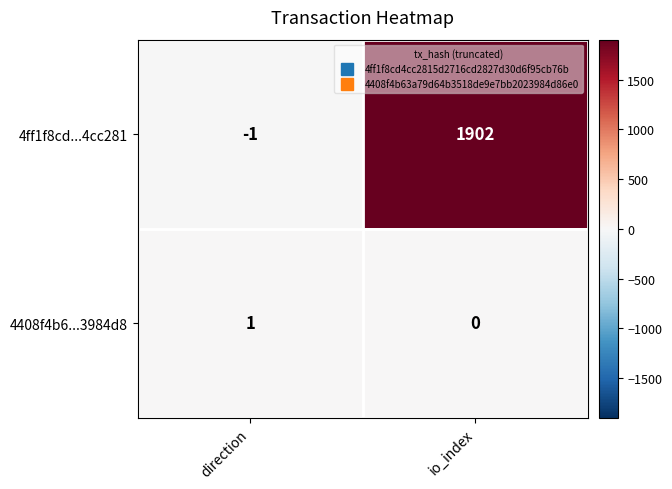

The 4ff1f8cd...4cc281 series shows 1902 at io_index. True or false?

True